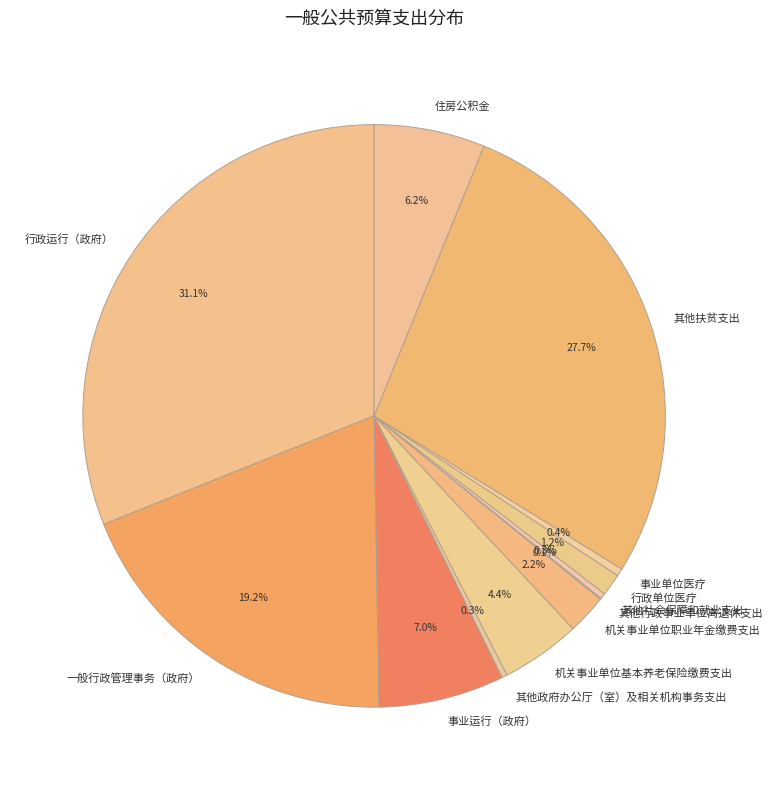

Does any single category account for the majority?

No